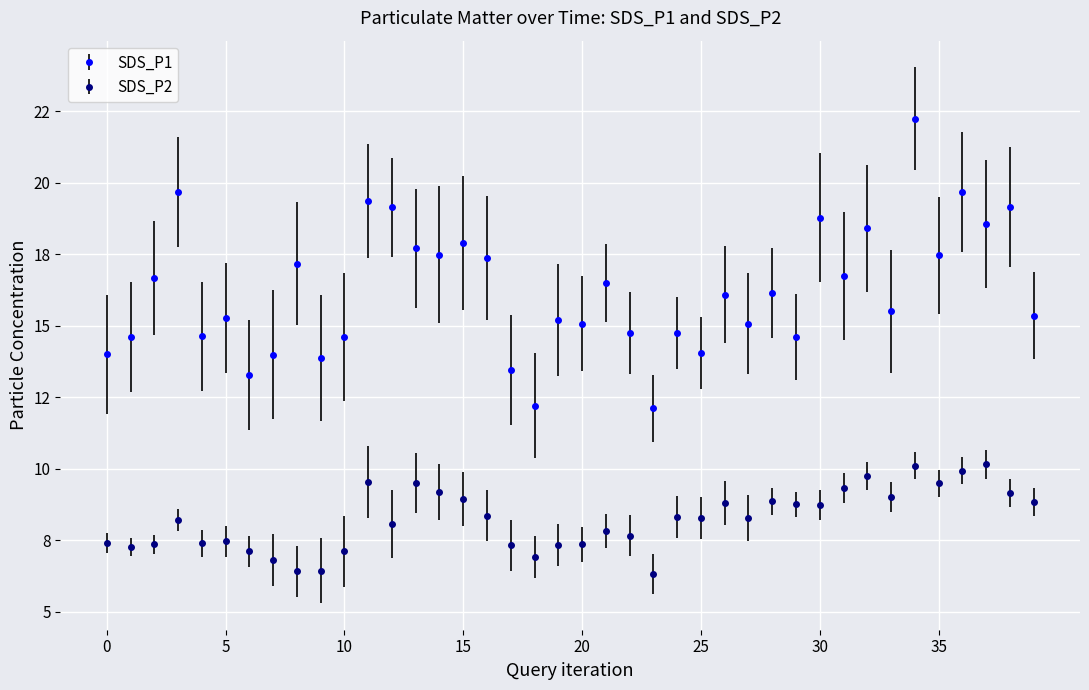

Reading right to left, extract all data points from this chart.

SDS_P1: 15.3	19.1	18.6	19.7	17.4	22.2	15.5	18.4	16.7	18.8	14.6	16.1	15.1	16.1	14.1	14.8	12.1	14.8	16.5	15.1	15.2	12.2	13.4	17.4	17.9	17.5	17.7	19.1	19.4	14.6	13.9	17.2	14.0	13.3	15.3	14.6	19.7	16.7	14.6	14.0
SDS_P2: 8.8	9.2	10.2	9.9	9.5	10.1	9.0	9.8	9.3	8.7	8.8	8.8	8.3	8.8	8.3	8.3	6.3	7.7	7.8	7.3	7.3	6.9	7.3	8.3	8.9	9.2	9.5	8.1	9.5	7.1	6.4	6.4	6.8	7.1	7.5	7.4	8.2	7.3	7.2	7.4